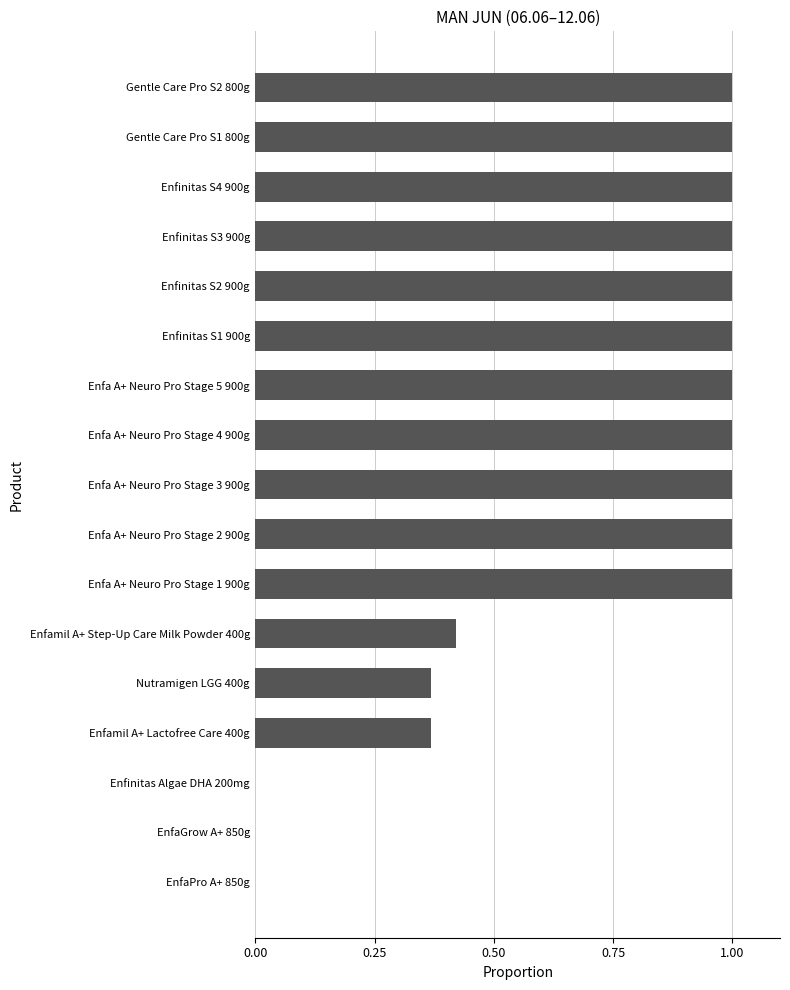

What is the ratio of the value at Gentle Care Pro S1 800g to the value at Enfa A+ Neuro Pro Stage 1 900g?

1.0